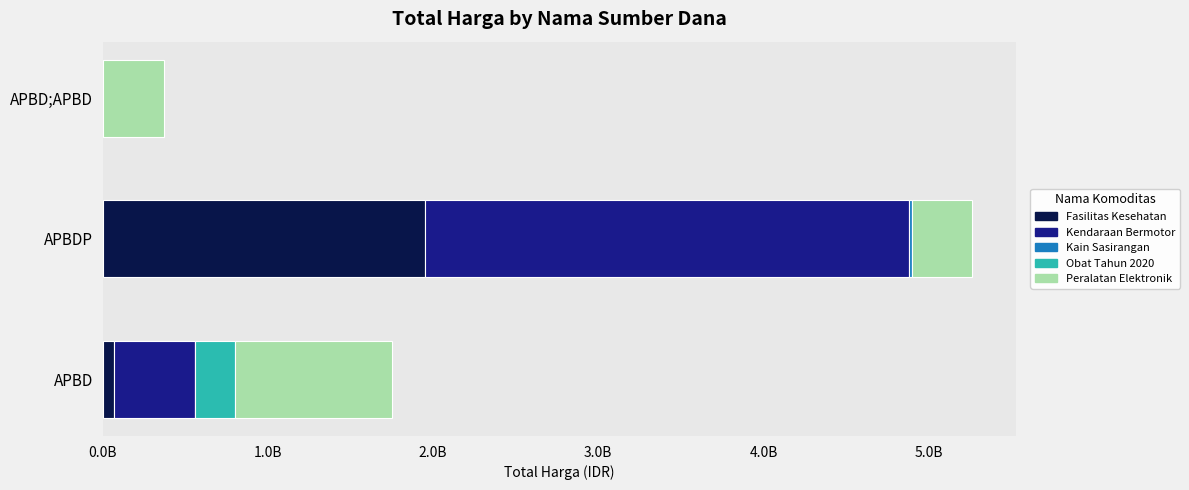

How many bars are there in total?

15